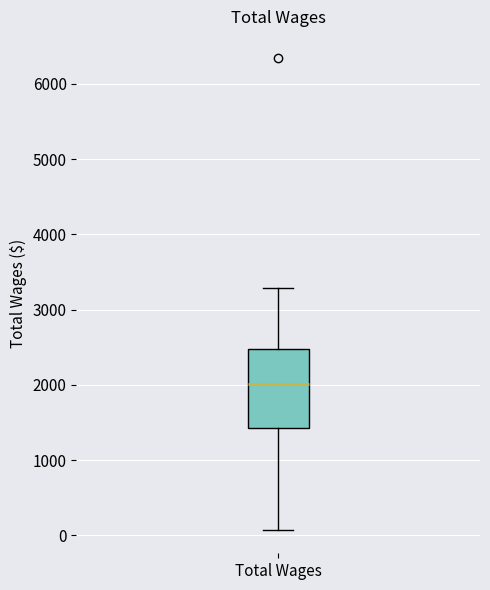

Transcribe this box plot: give where the median line is, the range the box spans, and where the two whiskers end, as read against the y-axis. The values are not printed on the chart, so give them approximately, as read against the axis.

median 2000, box 1400 to 2500, whiskers 100 to 3300